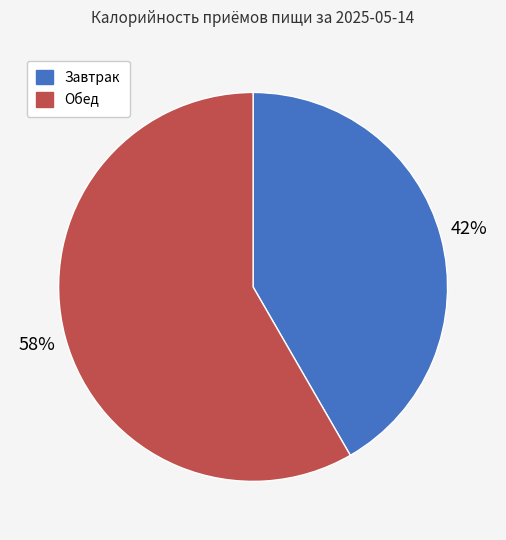

What is the smallest slice in the pie chart?

Завтрак